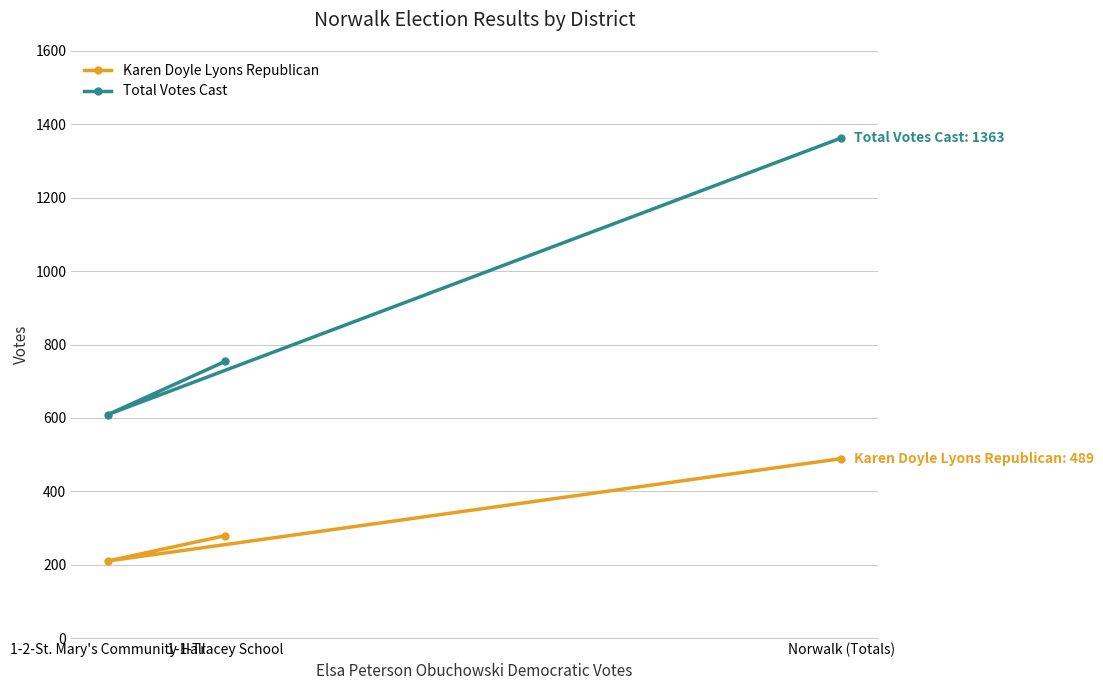

At Norwalk (Totals), list the series in order from smallest to largest.

Karen Doyle Lyons Republican, Total Votes Cast